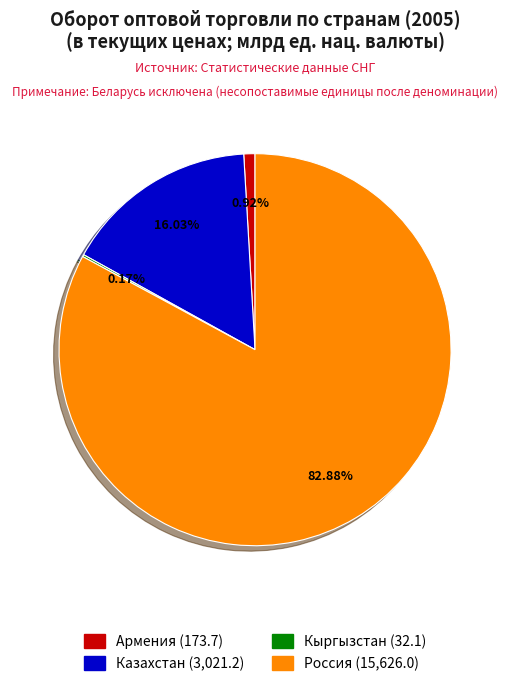

Which has a higher value, Армения or Казахстан?

Казахстан